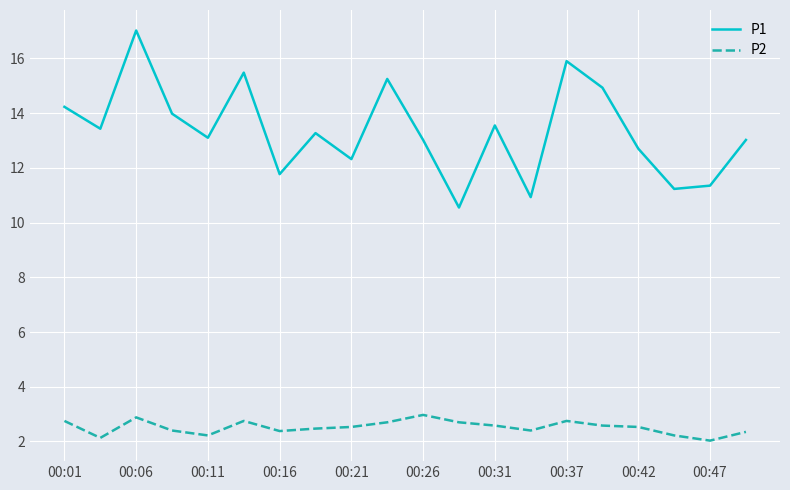

How many lines are shown in the chart?

2